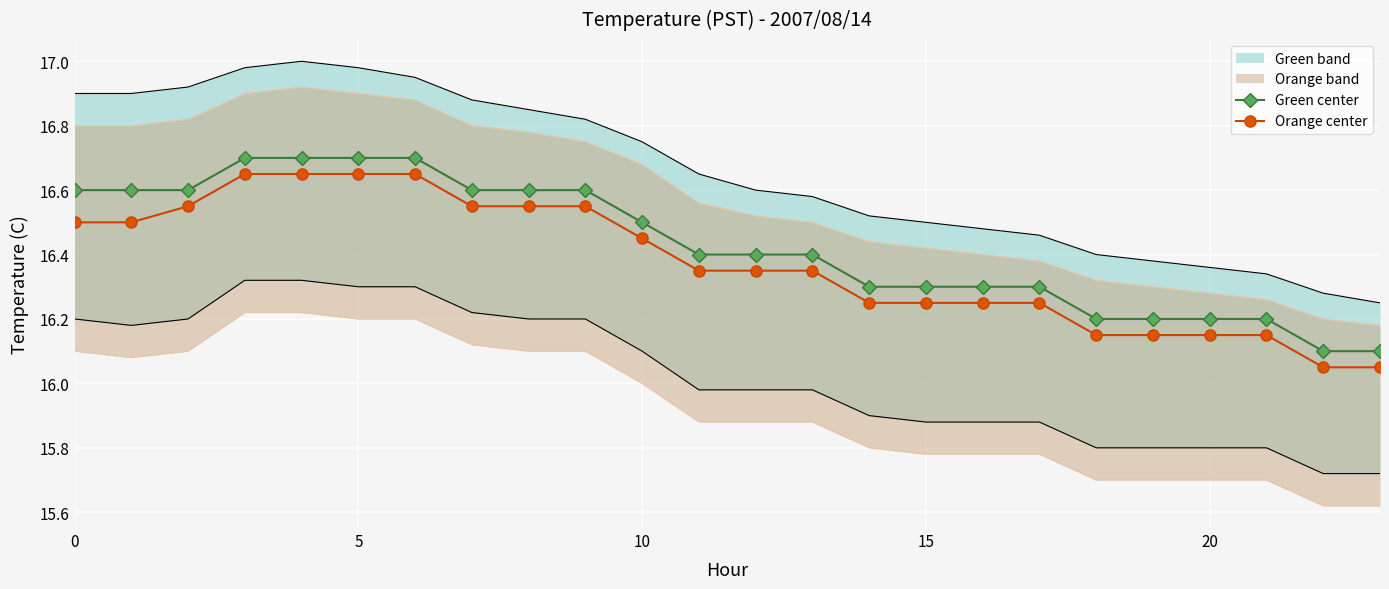

The Orange center series shows 16.5 at 0. True or false?

True